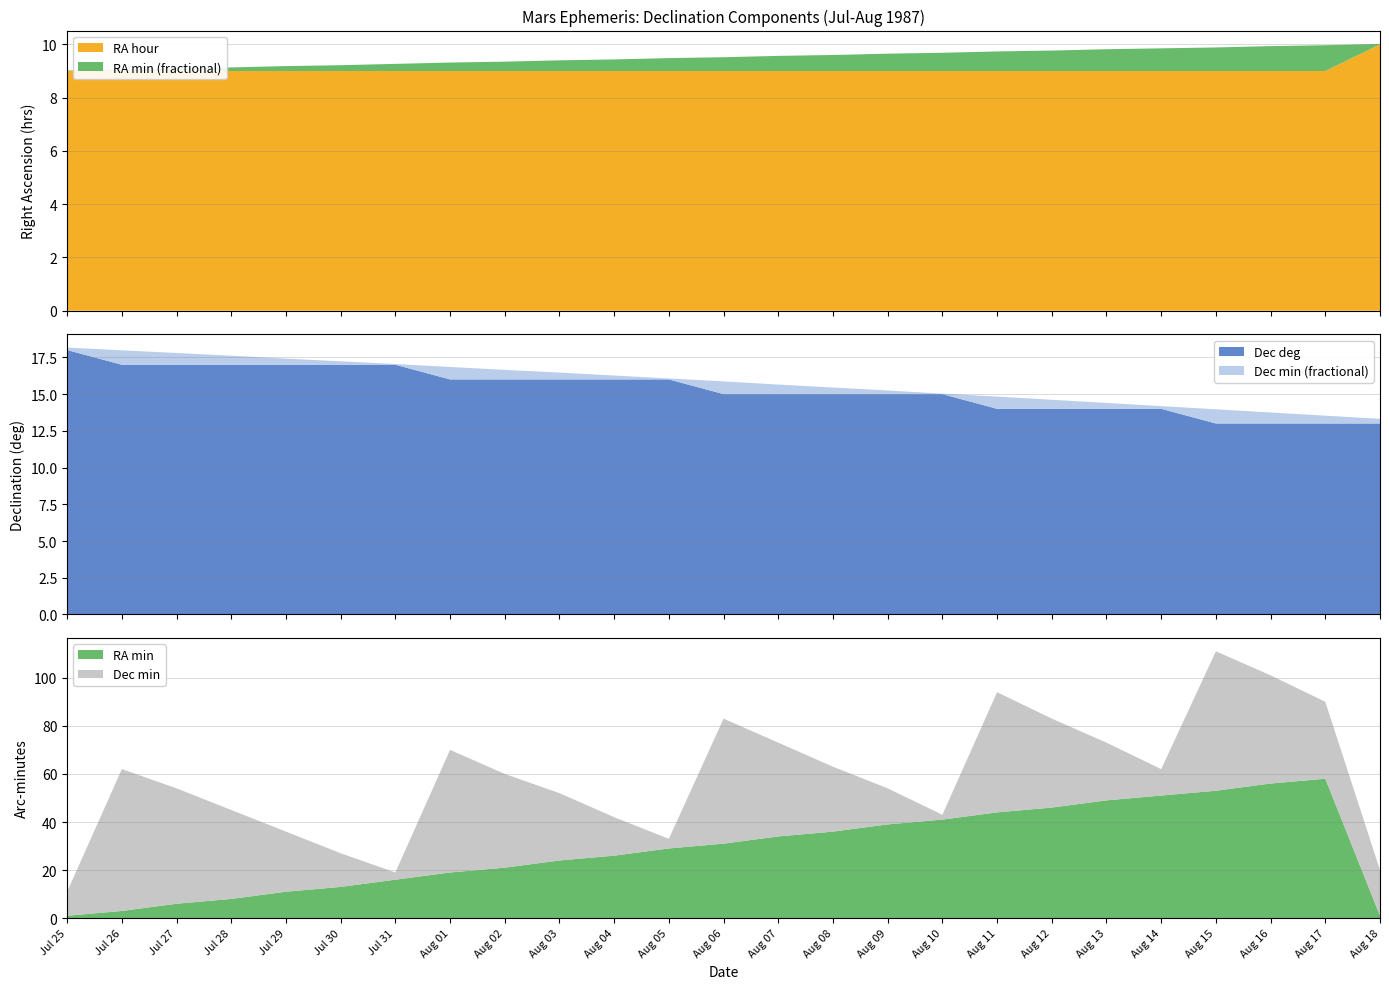

Reading right to left, extract all data points from this chart.

RA hour: 10	9	9	9	9	9	9	9	9	9	9	9	9	9	9	9	9	9	9	9	9	9	9	9	9
RA min: 1	58	56	53	51	49	46	44	41	39	36	34	31	29	26	24	21	19	16	13	11	8	6	3	1
Dec deg: 13	13	13	13	14	14	14	14	15	15	15	15	15	16	16	16	16	16	17	17	17	17	17	17	18
Dec min: 19	32	45	58	11	24	37	50	2	15	27	39	52	4	16	28	39	51	3	14	25	37	48	59	10